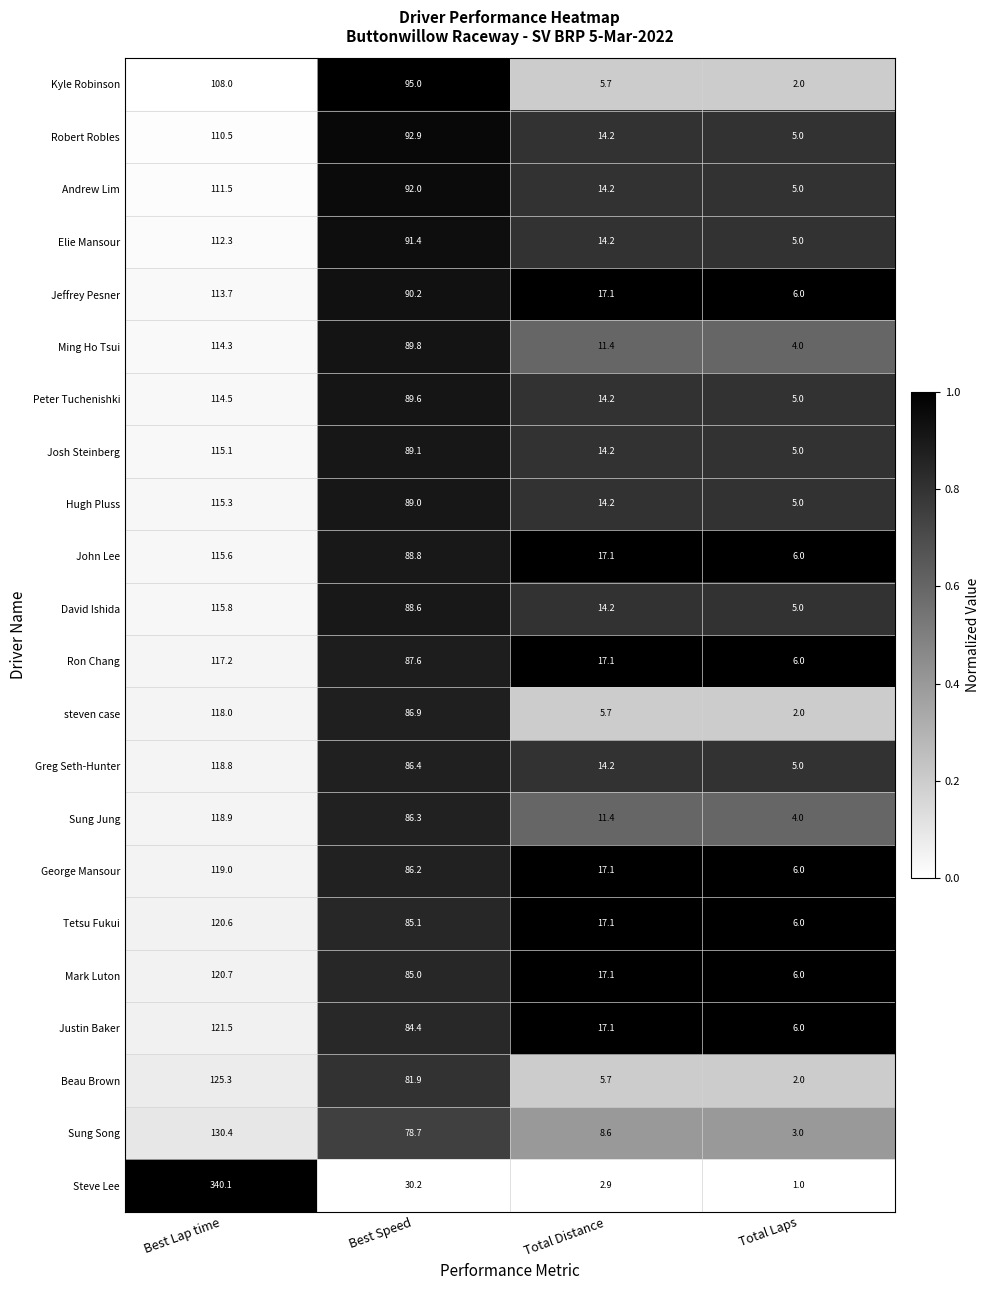

What is the smallest value displayed?

1.0